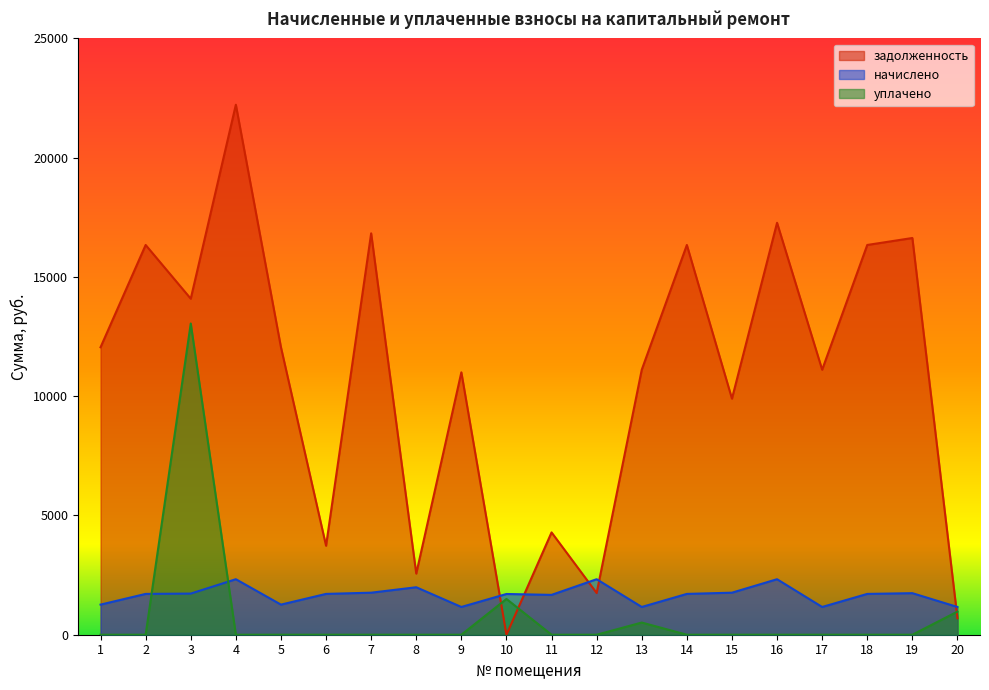

What is the maximum value for уплачено?

13047.1